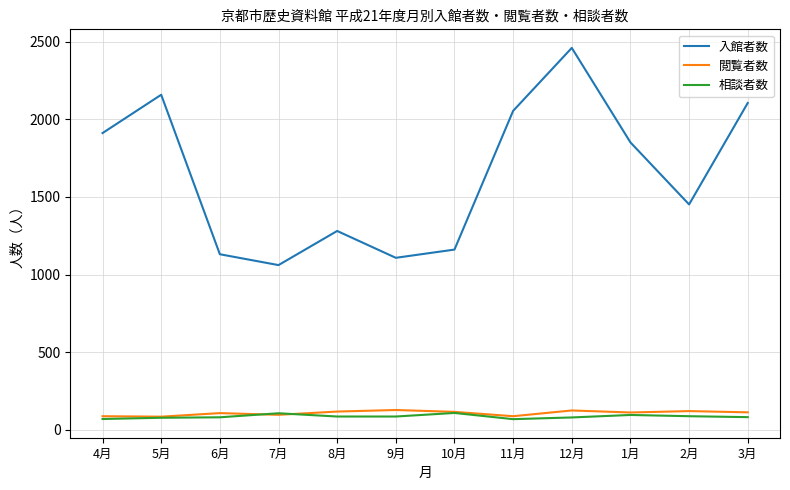

Count the number of data series in this chart.

3